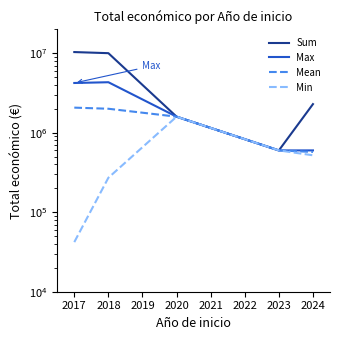

True or false: Max has more than 2 interior local peaks.

False